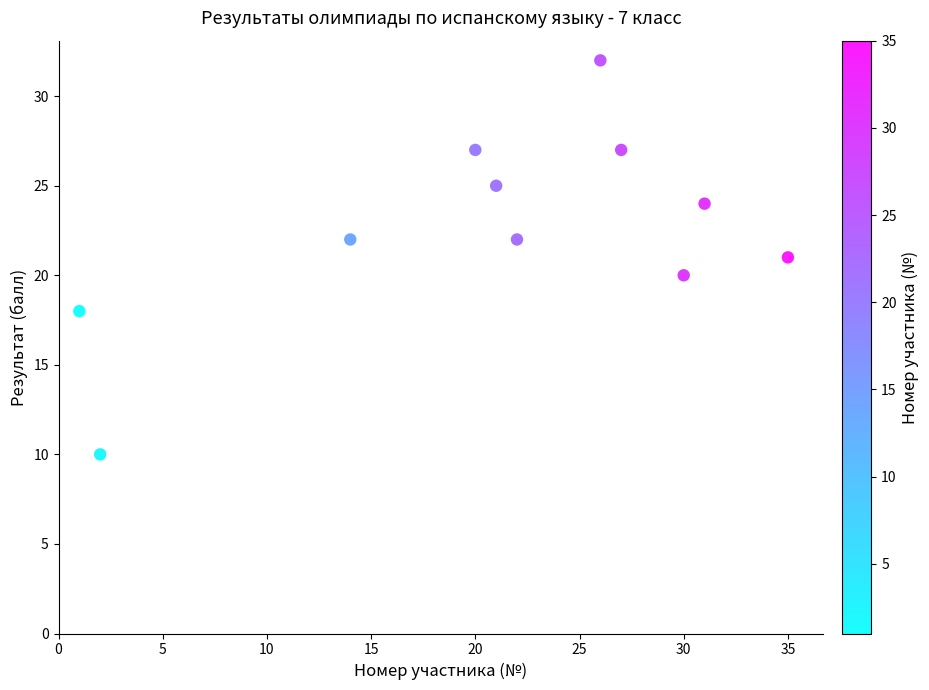

What is the average Y value?

23